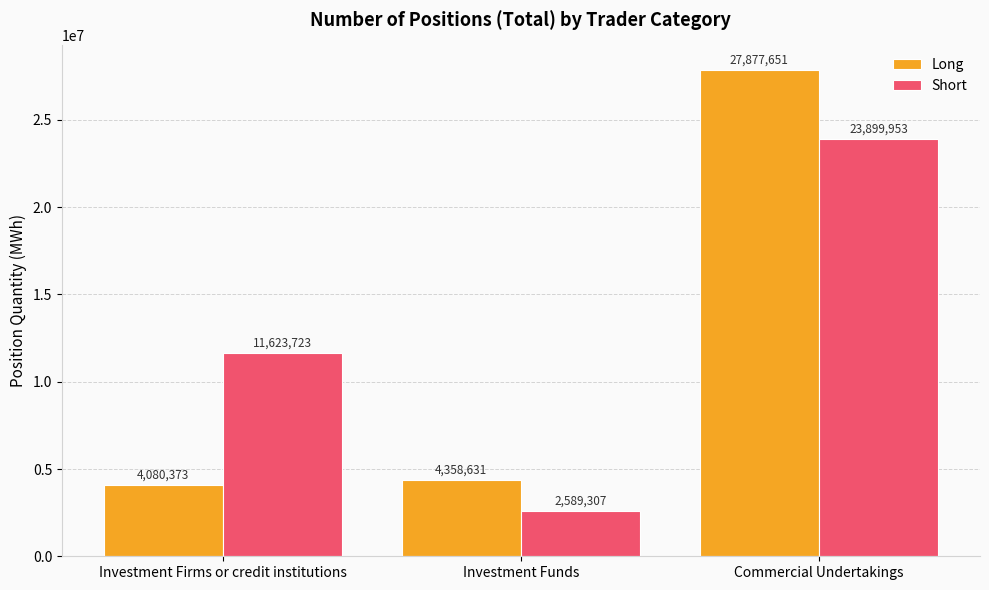

Which series changed the most between Investment Firms or credit institutions and Investment Funds?

Short